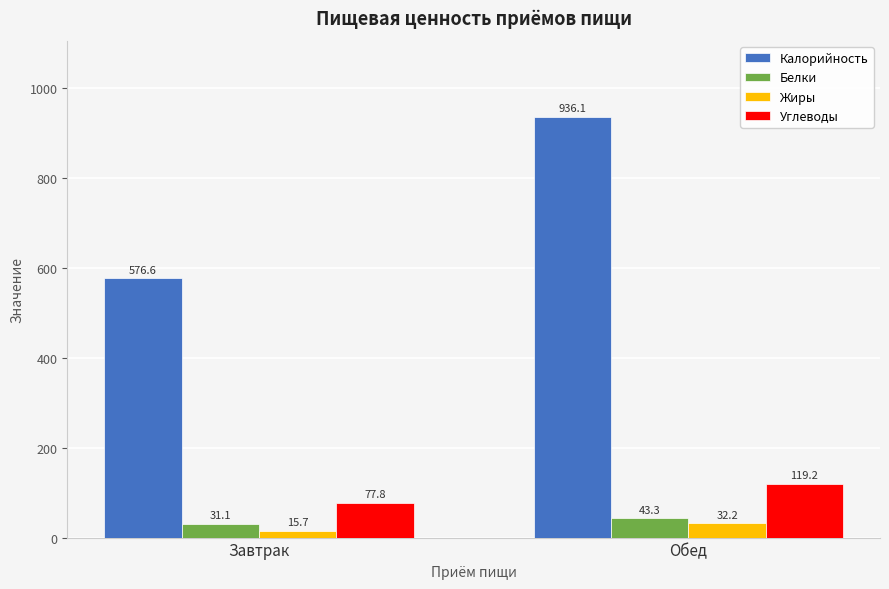

Rank the categories by Углеводы value from lowest to highest.

Завтрак, Обед